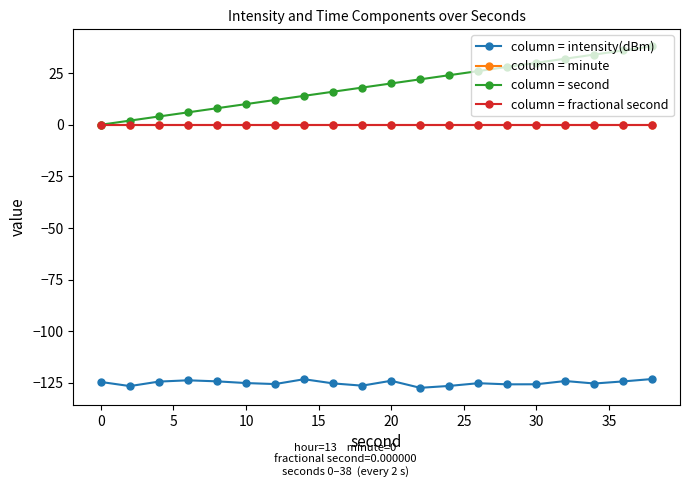

Is this an area chart (filled region under the line)?

No